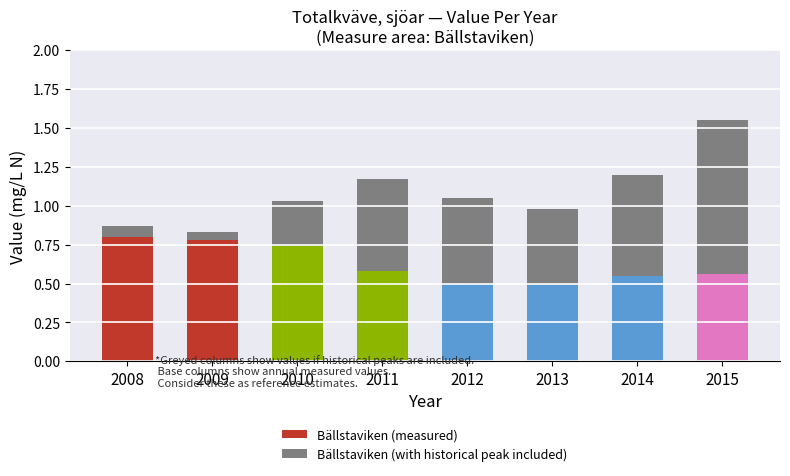

Is it true that Bällstaviken (measured) equals 0.8 at 2008?

True